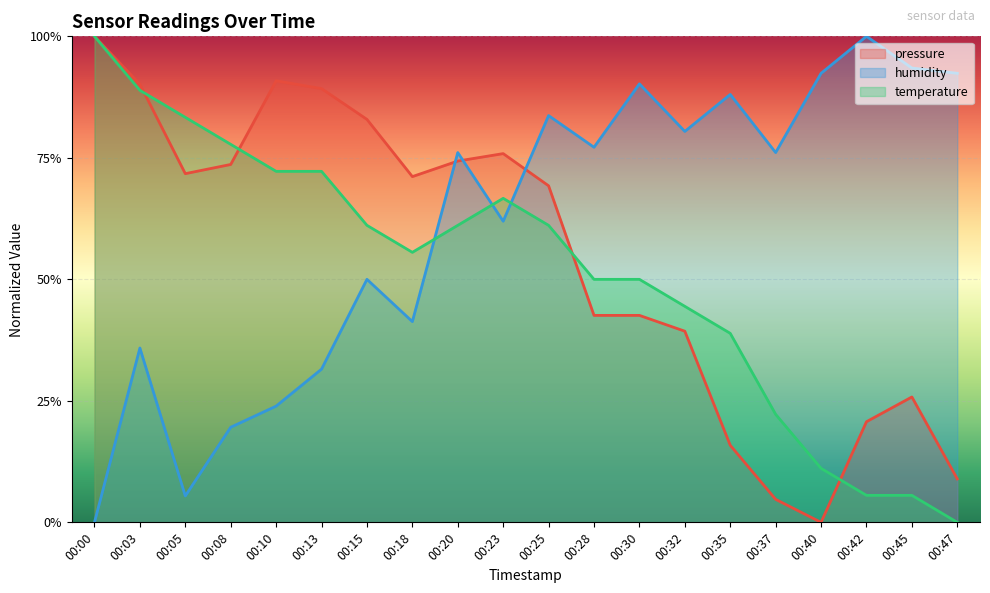

Rank the series by their maximum value, from lowest to highest.

temperature, humidity, pressure